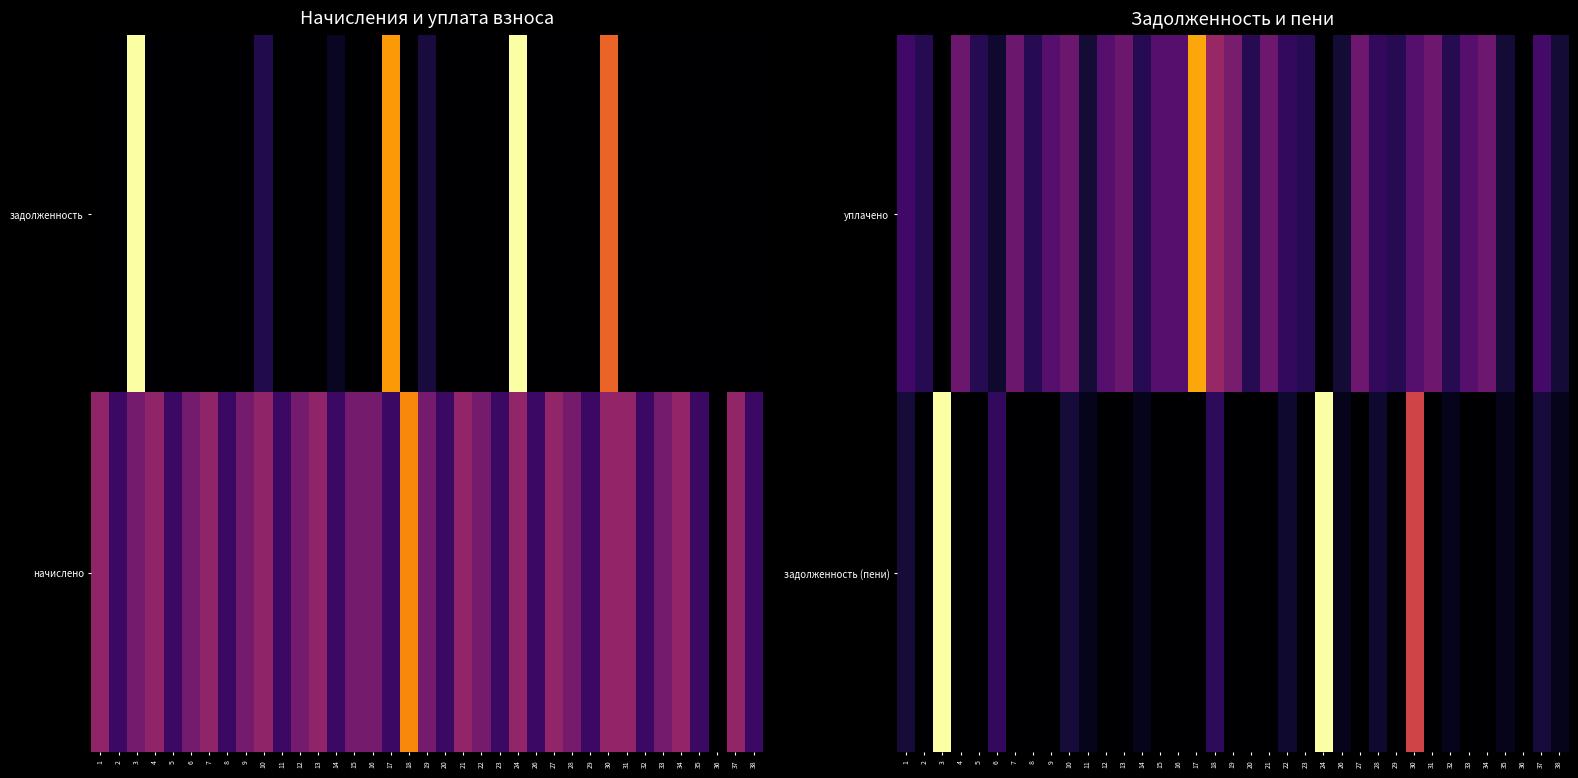

The задолженность (пени) series shows 365.0 at 35. True or false?

True